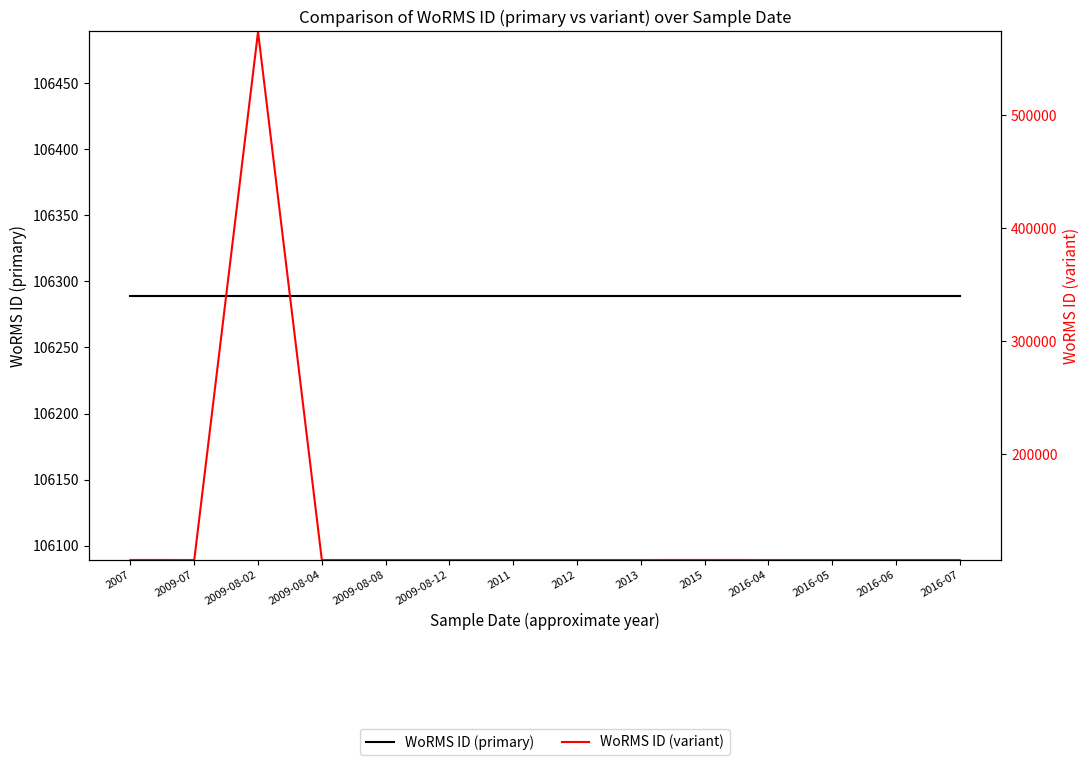

What is the value of the WoRMS ID (variant) point at the 10th from the left?

106316